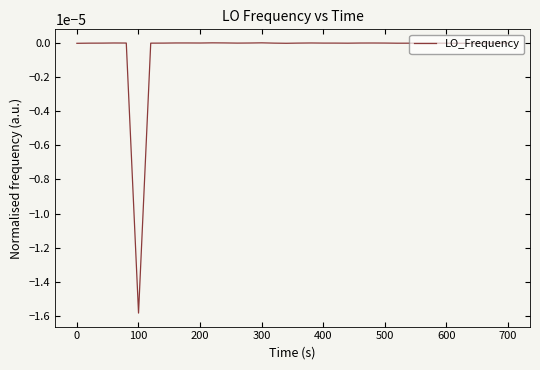

Is this an area chart (filled region under the line)?

No